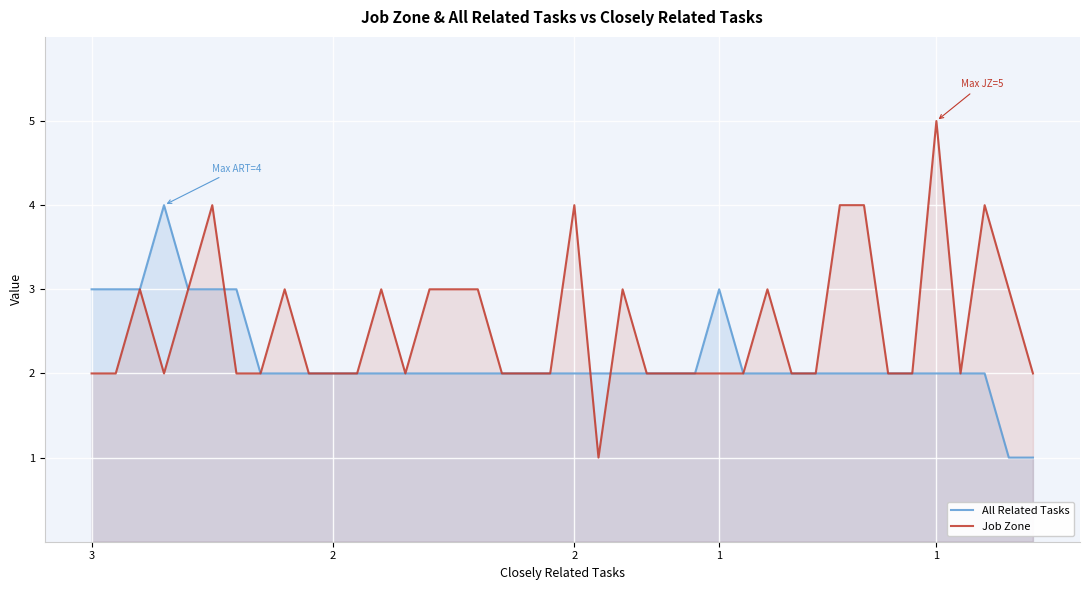

After their last crossing, which series has the higher values: All Related Tasks or Job Zone?

Job Zone